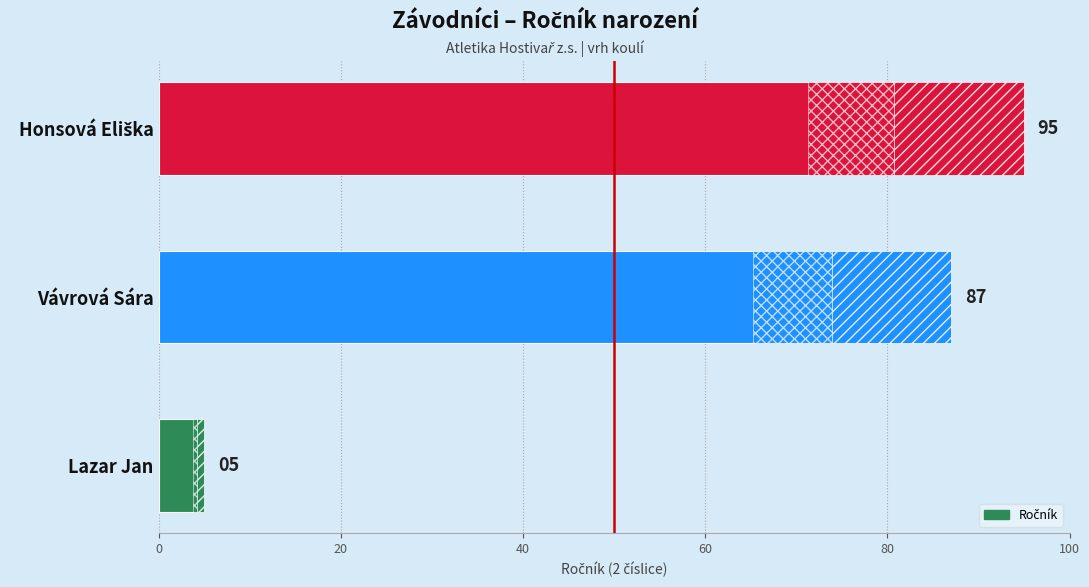

How many categories are shown in the chart?

3